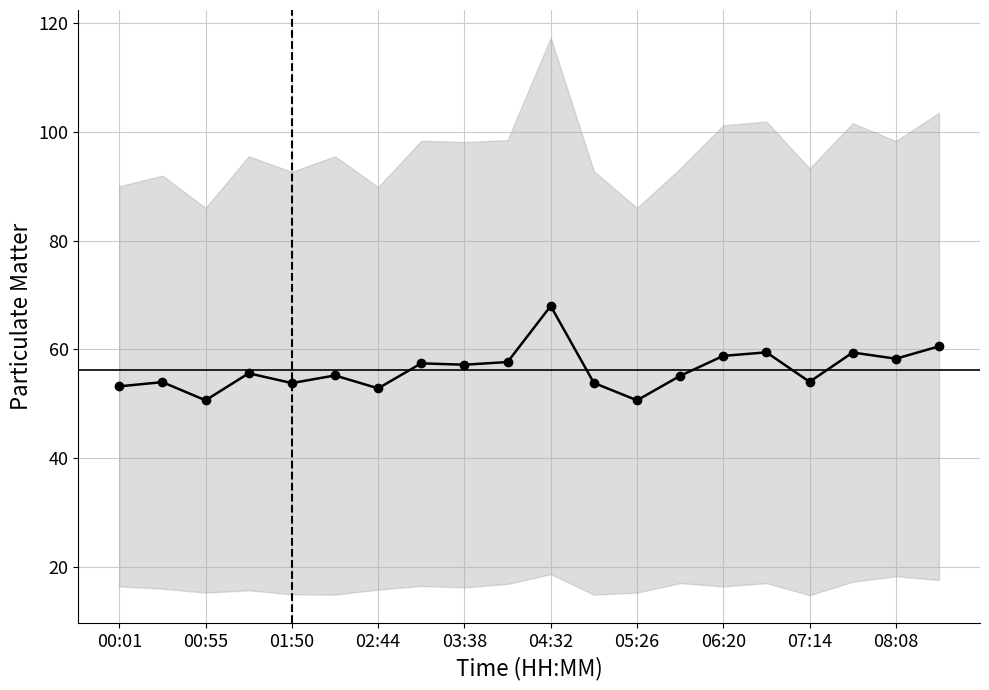

Reading left to right, extract all data points from this chart.

53.2	54.0	50.6	55.6	53.8	55.2	52.8	57.4	57.2	57.7	68.0	53.8	50.6	55.1	58.8	59.5	54.0	59.4	58.3	60.5